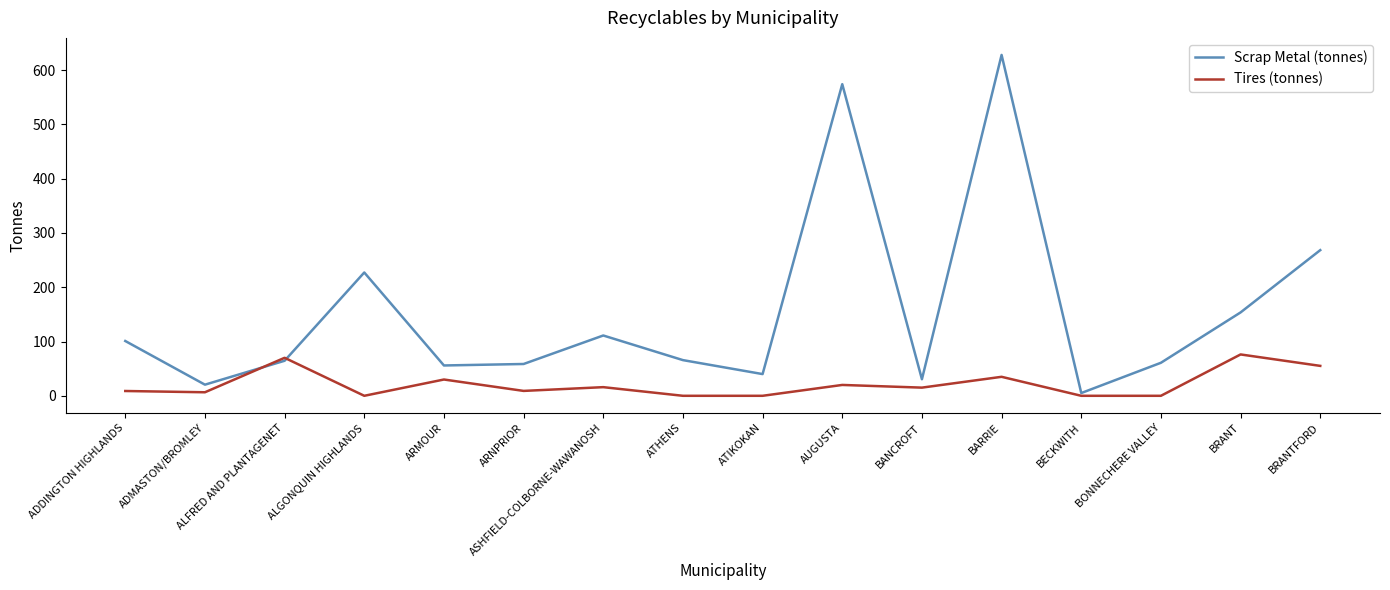

Which series ends up on top after the final intersection of Tires (tonnes) and Scrap Metal (tonnes)?

Scrap Metal (tonnes)